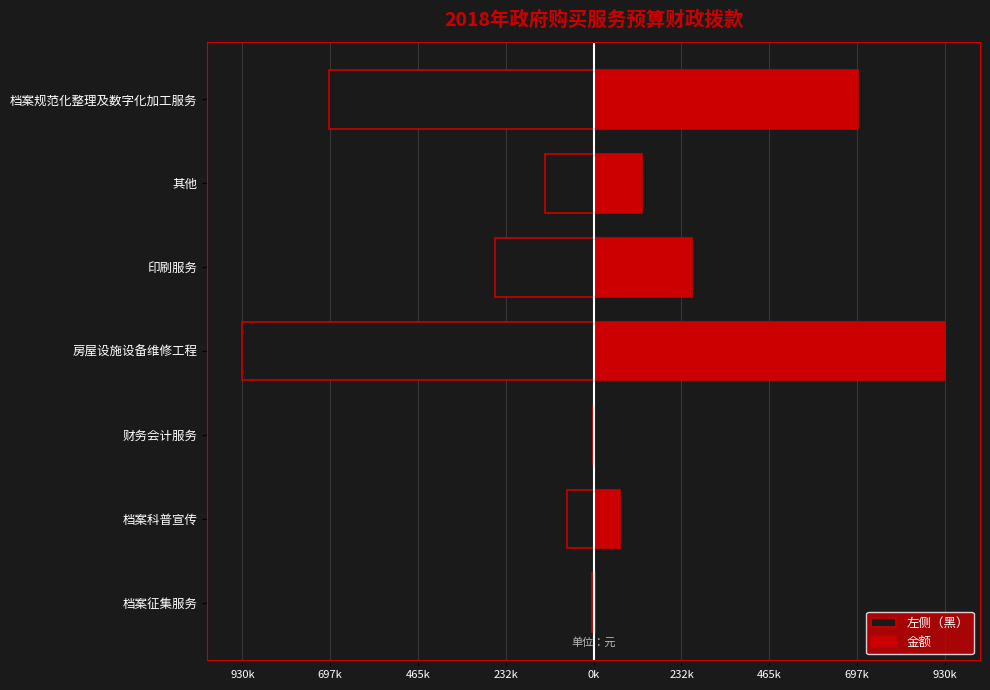

How many data points does each series have?

7